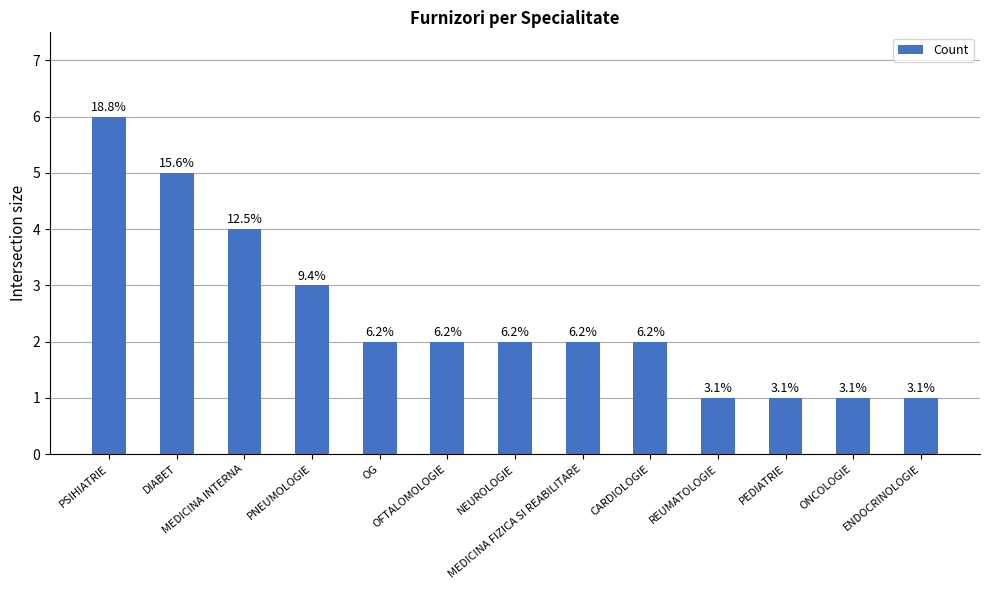

At which category does the chart reach its minimum across all series?

REUMATOLOGIE